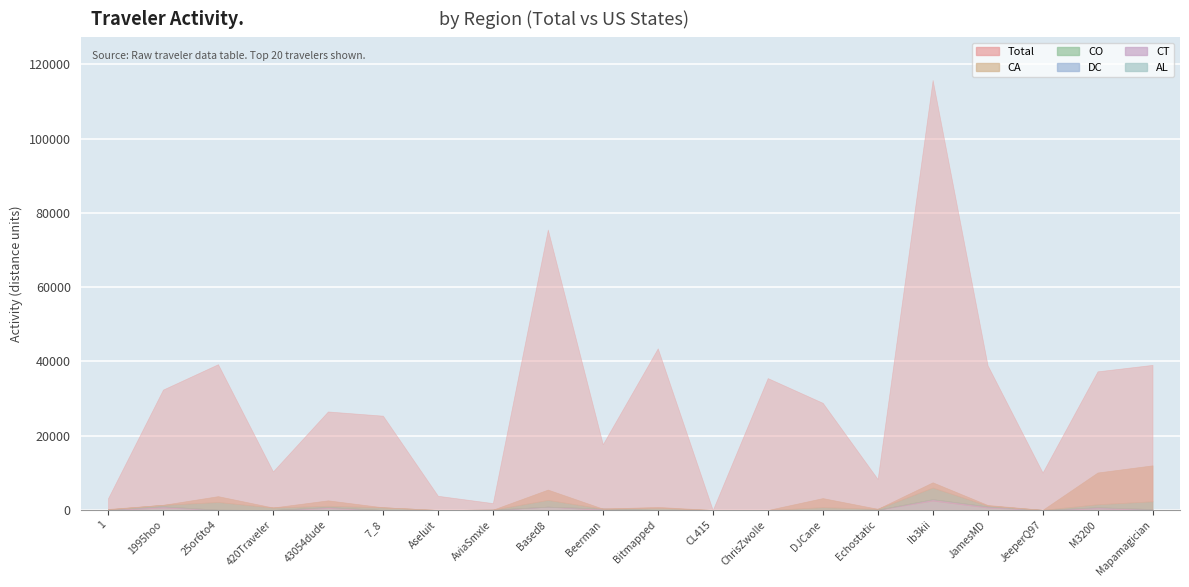

Where is the first local maximum for Total?

25or6to4